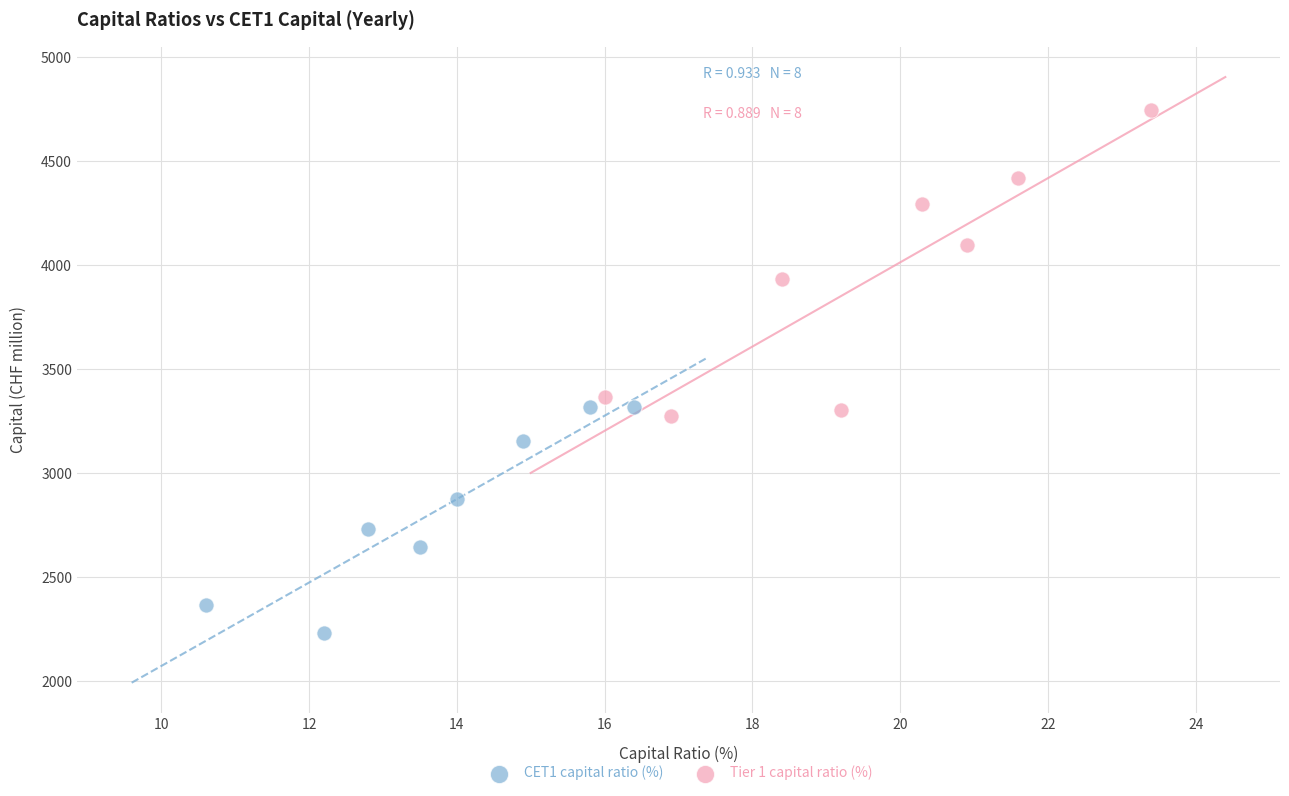

Which series reaches the minimum Y coordinate?

CET1 capital ratio (%)